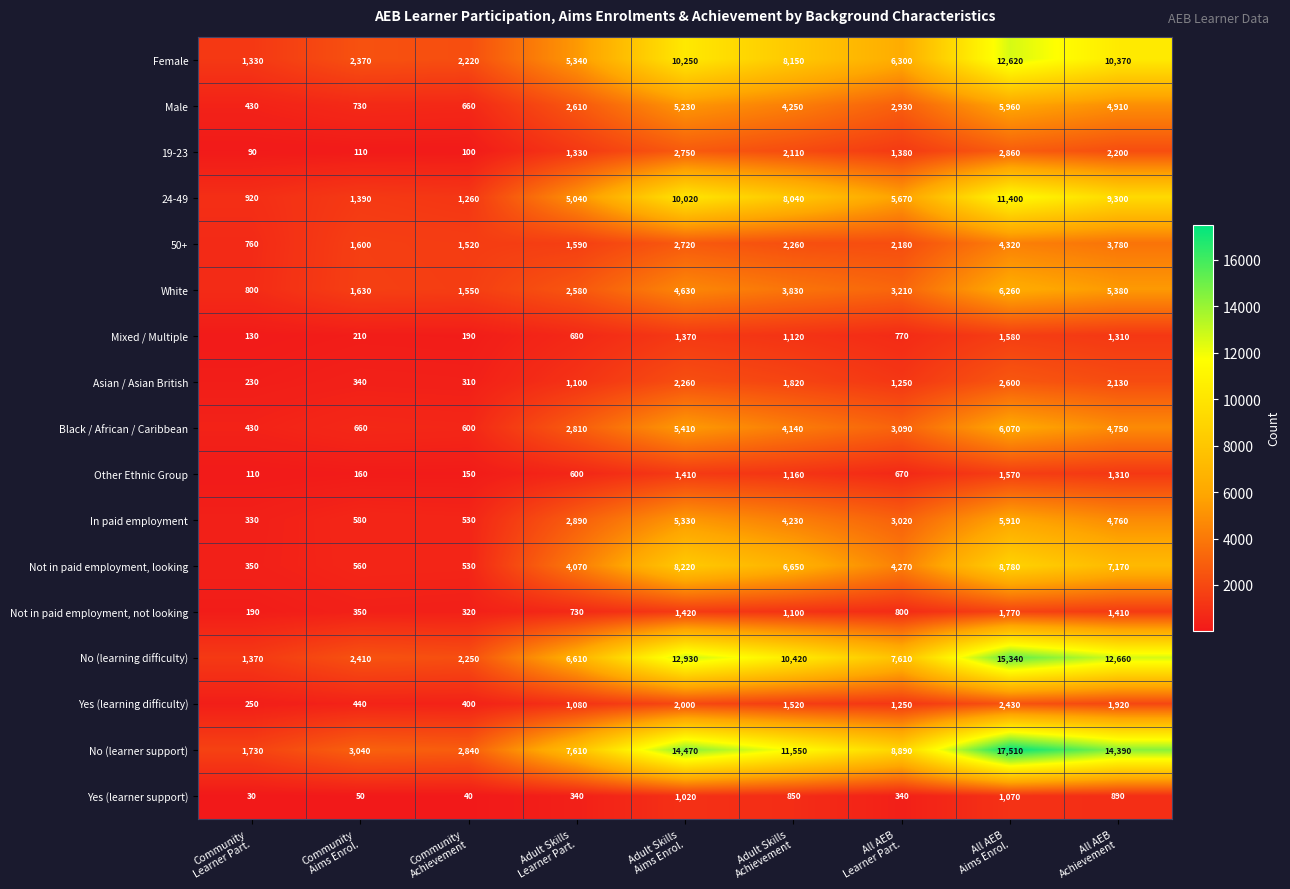

What is the difference between the maximum and second lowest values in the Asian / Asian British series?

2290